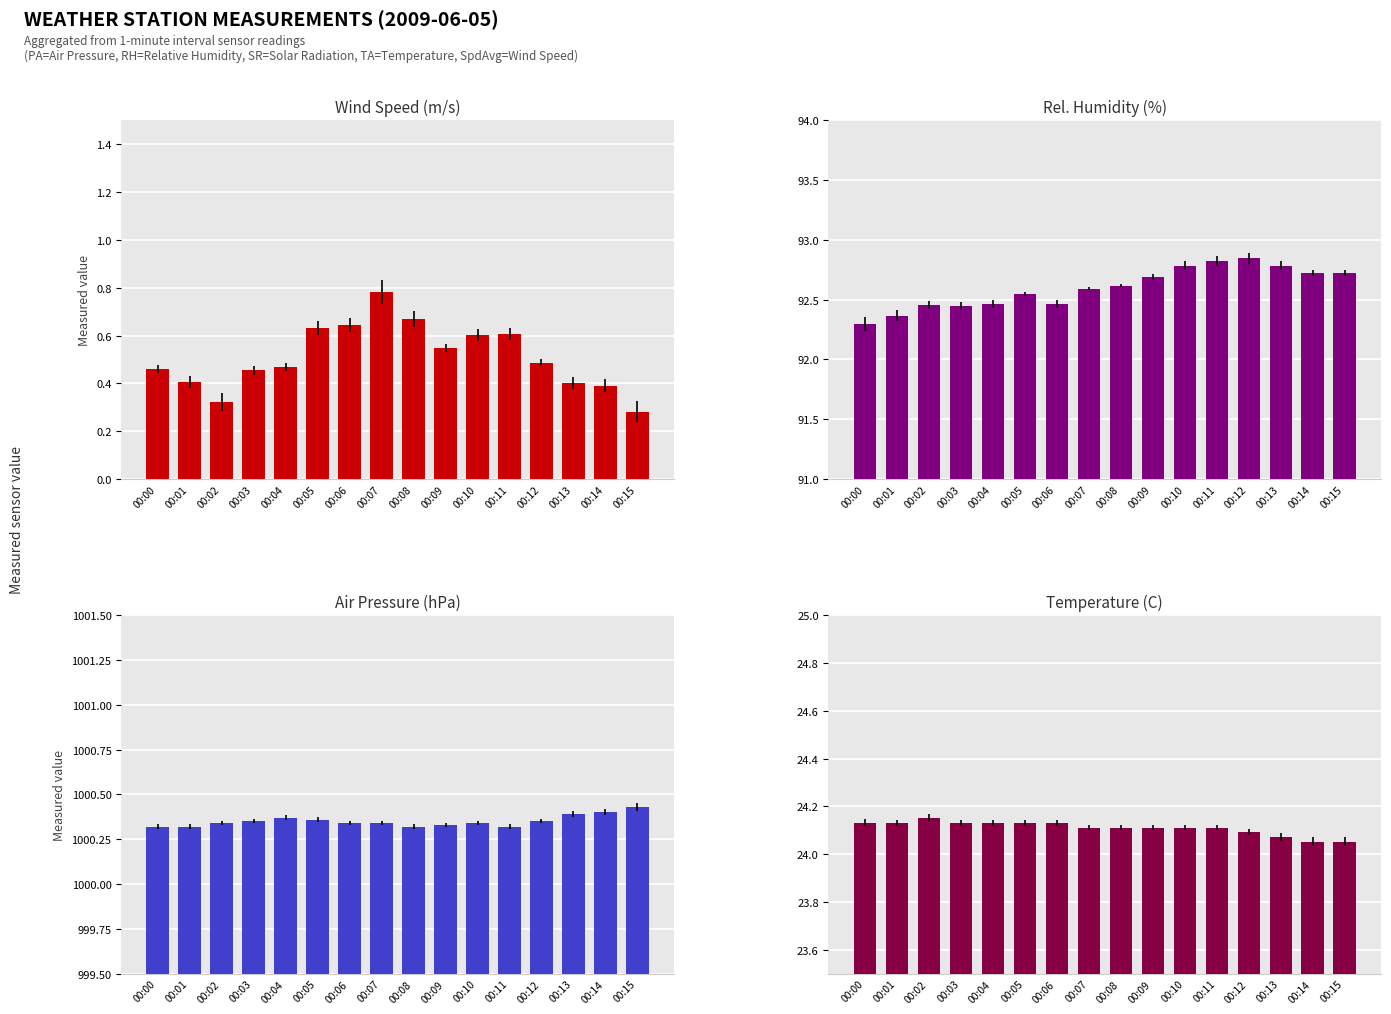

What is the difference between the highest and lowest values at 00:10?

999.7